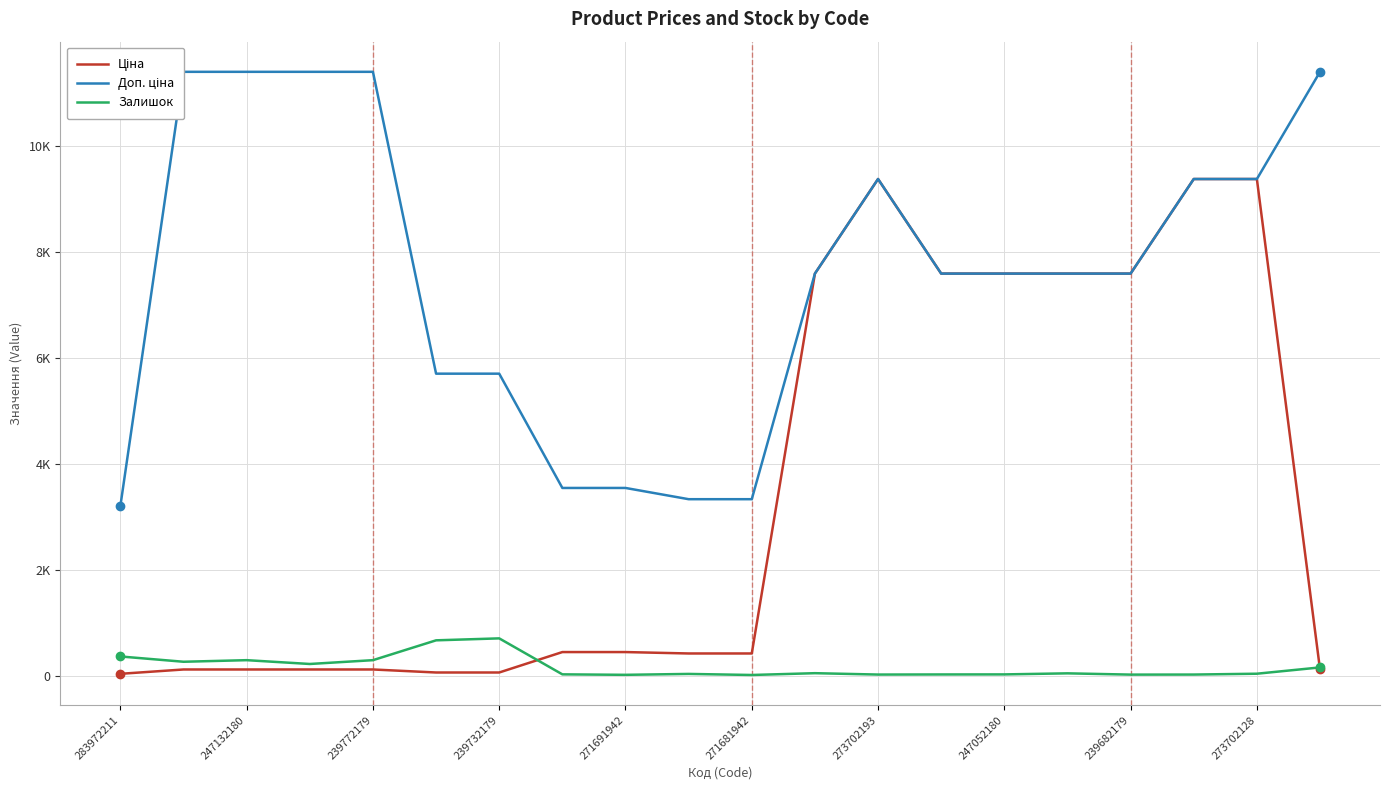

Rank the series by their maximum value, from highest to lowest.

Доп. ціна, Ціна, Залишок